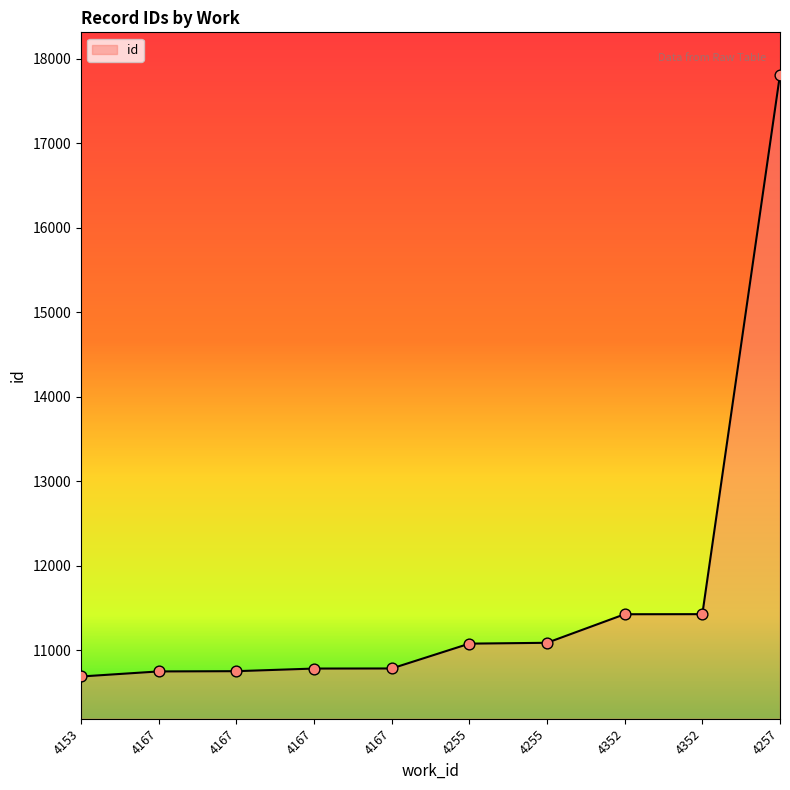

What is the ratio of the value at 4167 to the value at 4257?

0.6